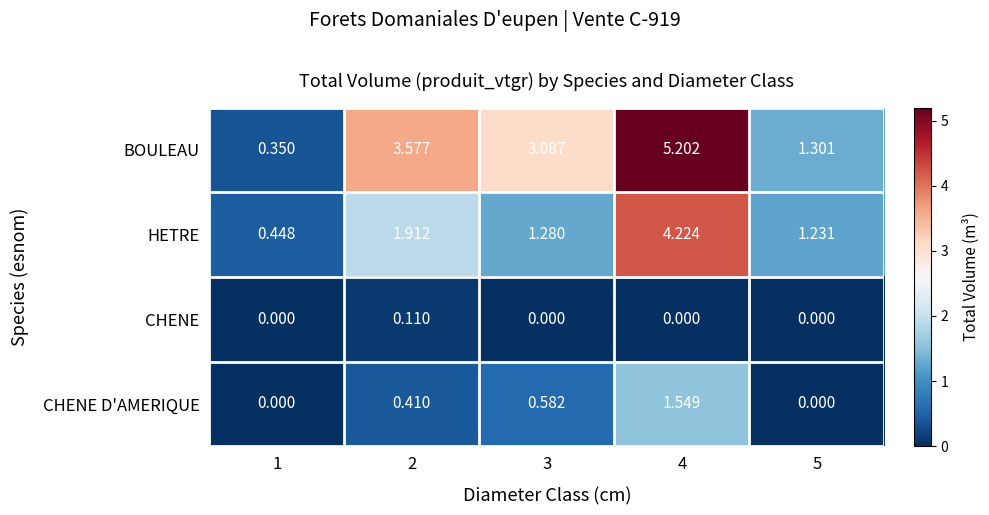

How many values in the HETRE series are below 1?

1